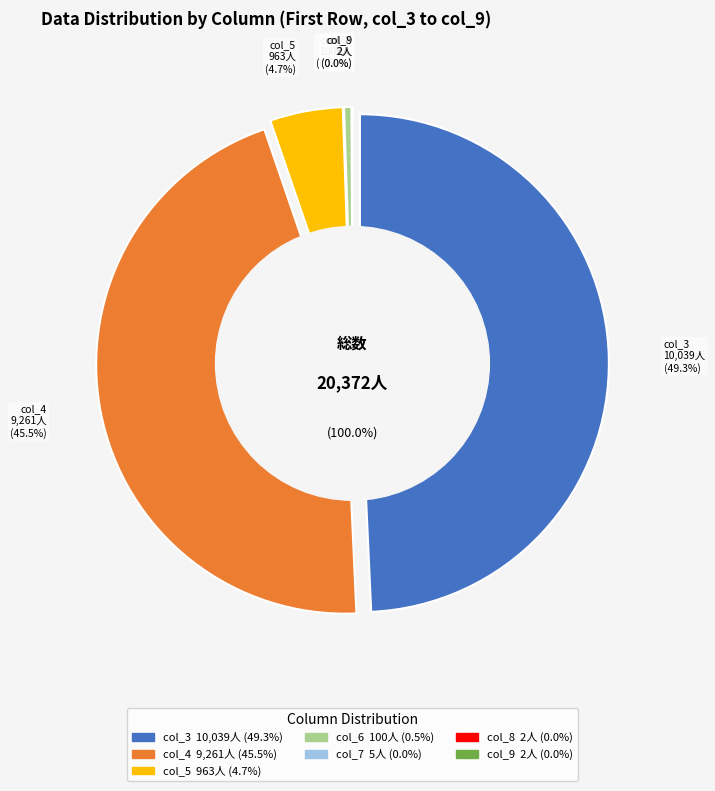

Is it true that col_7 (5) is 0% of the pie?

True